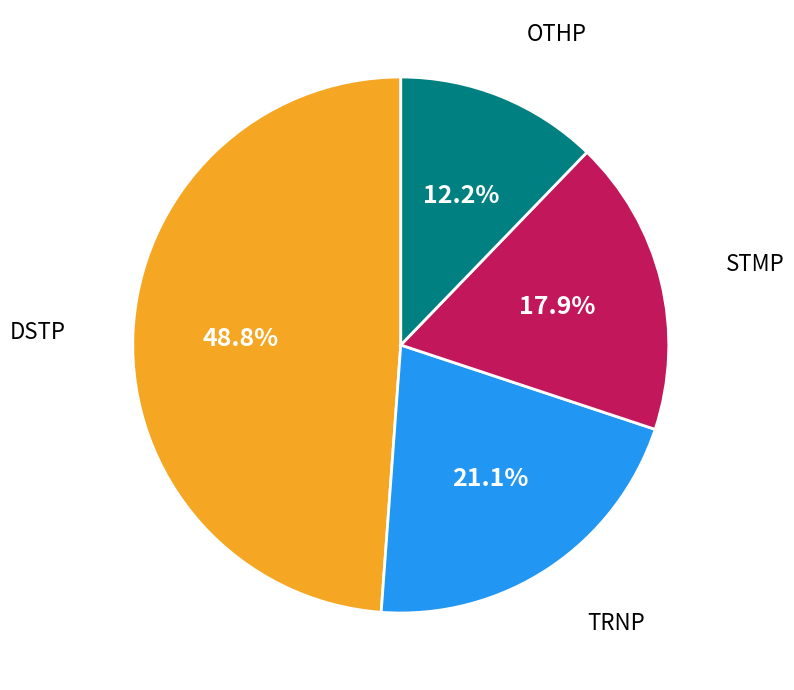

Is there a majority slice in this chart?

No